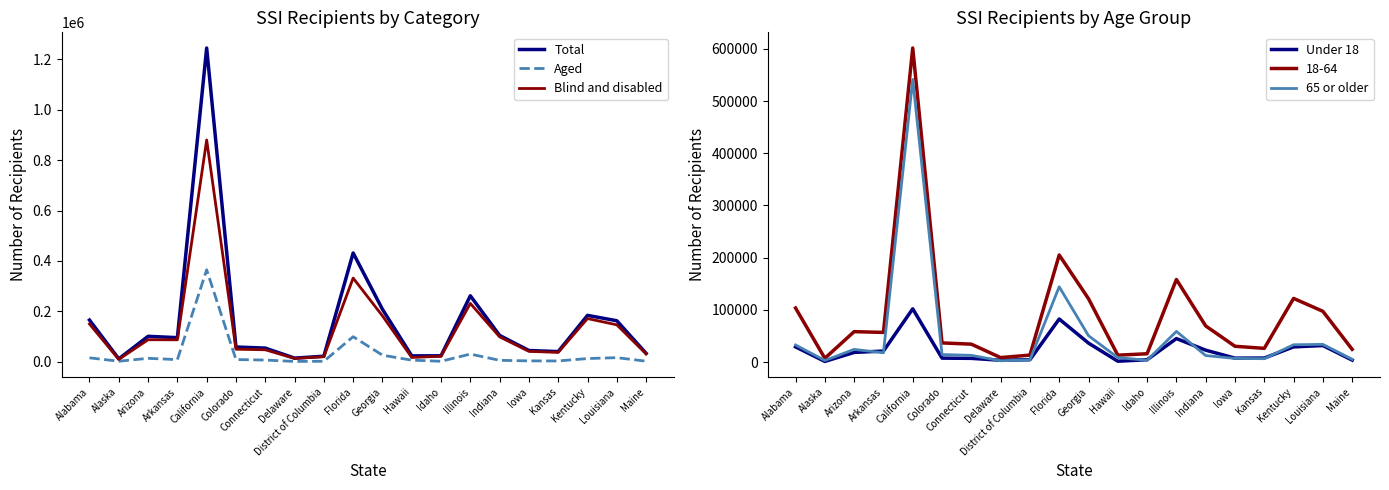

True or false: 65 or older has a value of 6935 at Iowa.

True